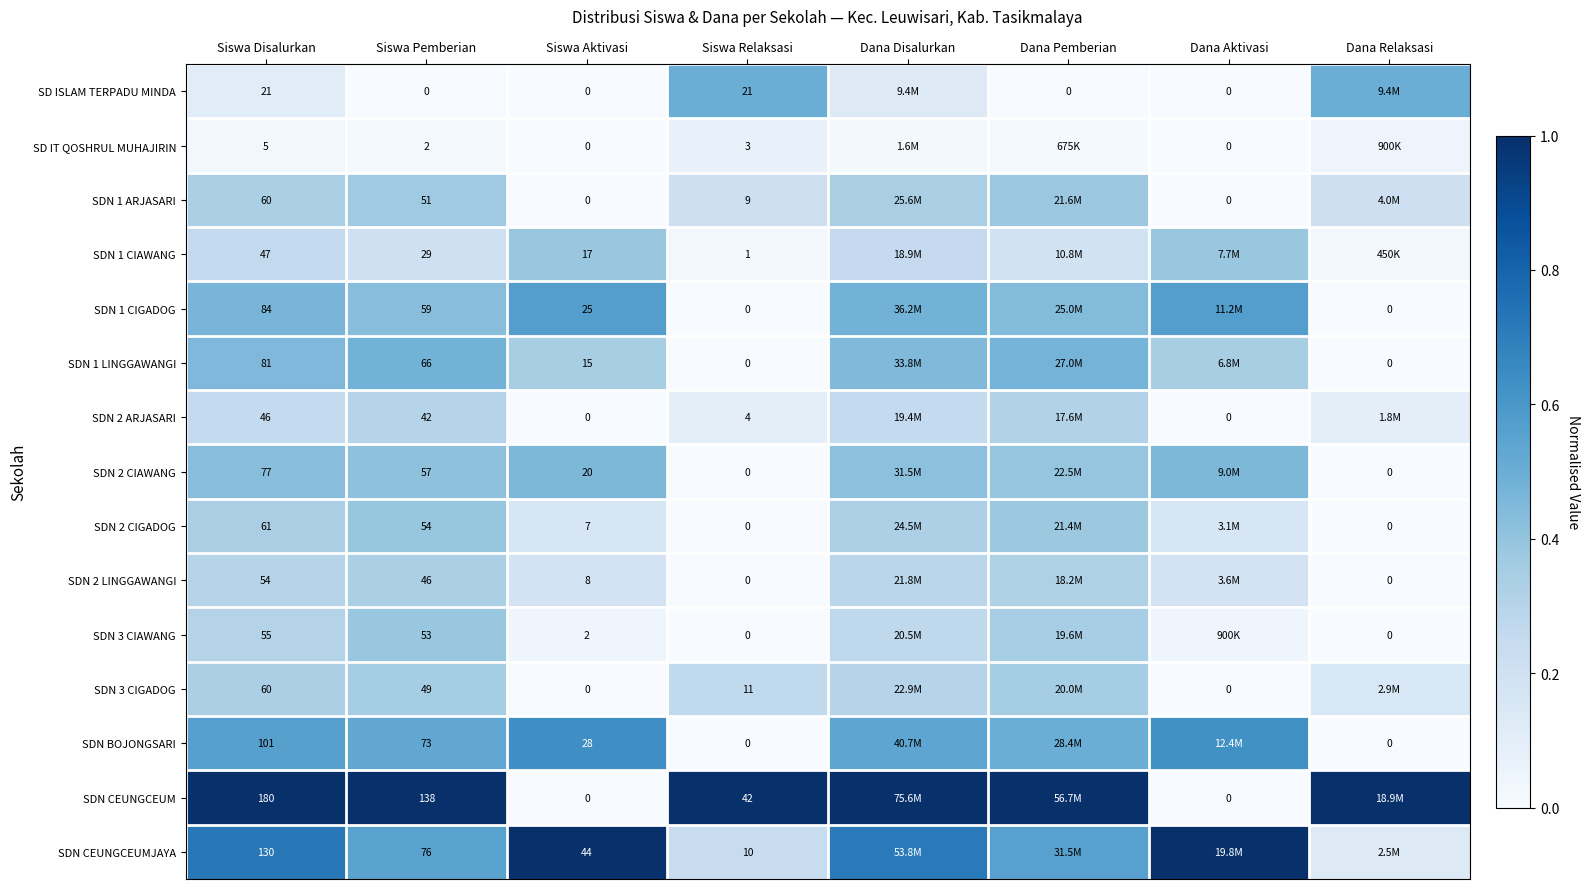

Is the value of SD IT QOSHRUL MUHAJIRIN at Siswa Relaksasi greater than the value of SDN 3 CIAWANG at Siswa Aktivasi?

Yes